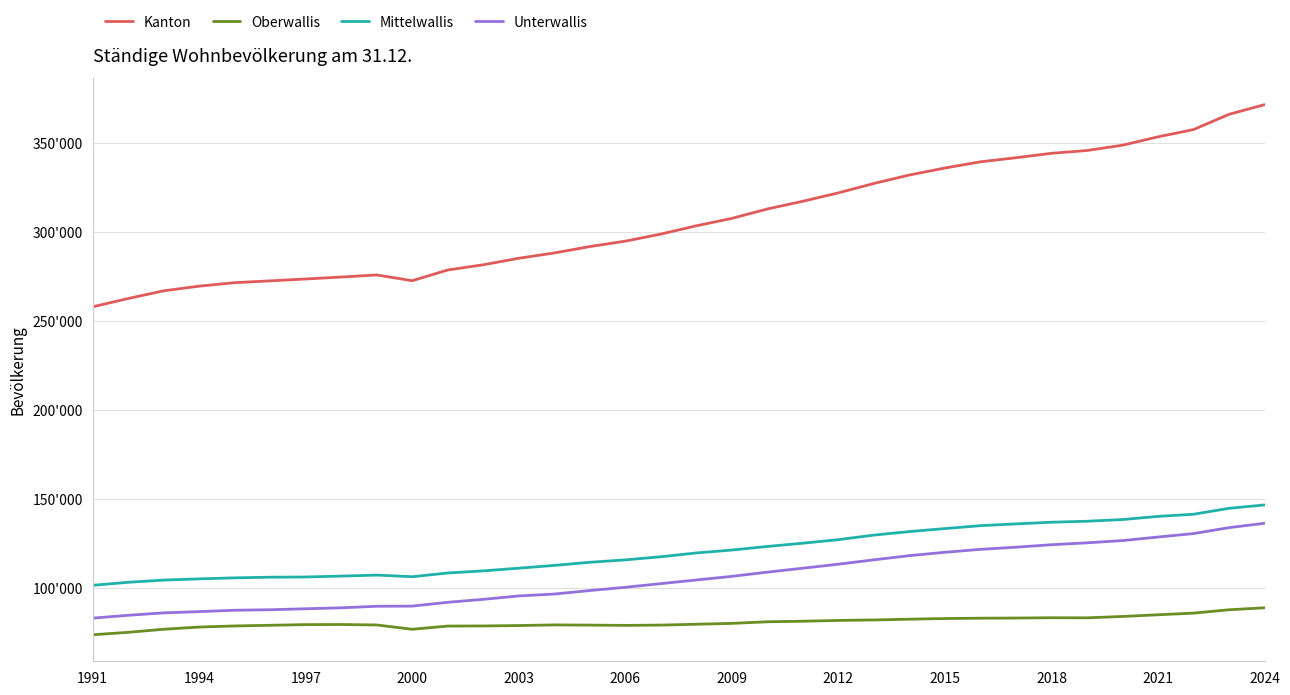

Does the chart display data point markers on the line(s)?

No